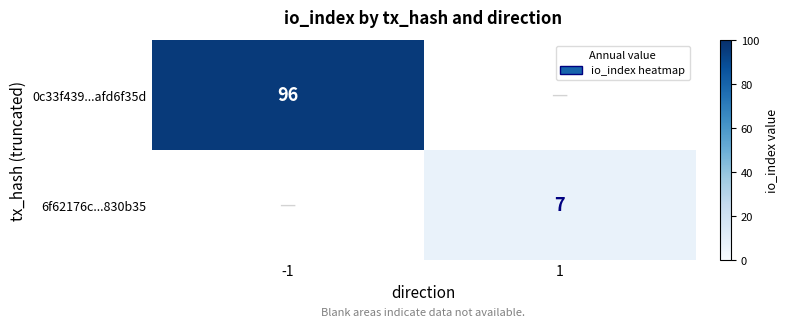

True or false: 0c33f439...afd6f35d has a value of 96 at -1.

True